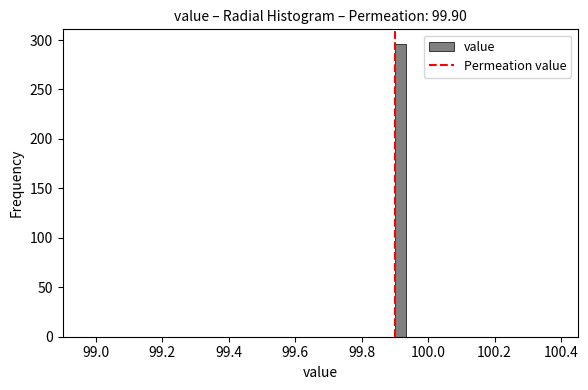

Around what value on the x-axis is the tallest bar? Give the approximate position of its centre, as read against the axis.

99.92